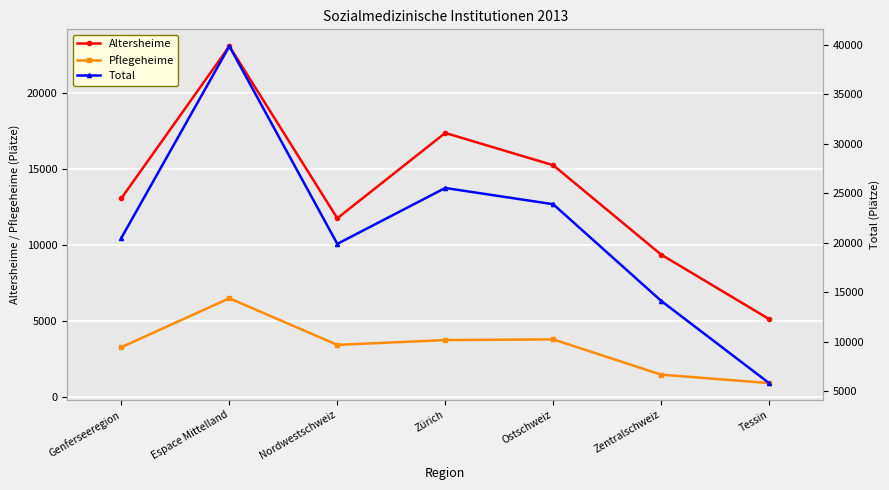

How many categories are shown in the chart?

7